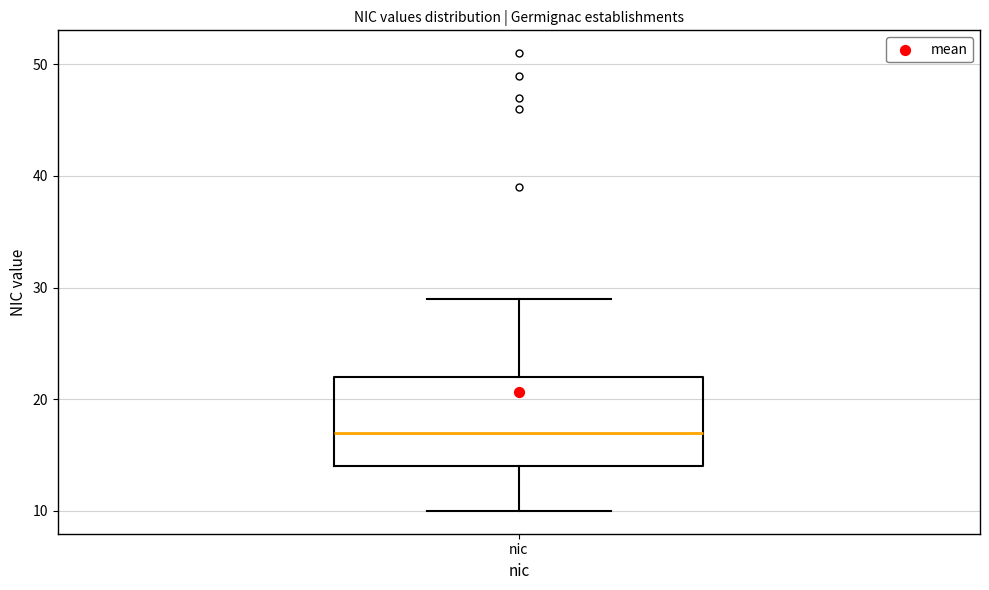

Transcribe this box plot: give where the median line is, the range the box spans, and where the two whiskers end, as read against the y-axis. The values are not printed on the chart, so give them approximately, as read against the axis.

median 17, box 14 to 22, whiskers 10 to 29